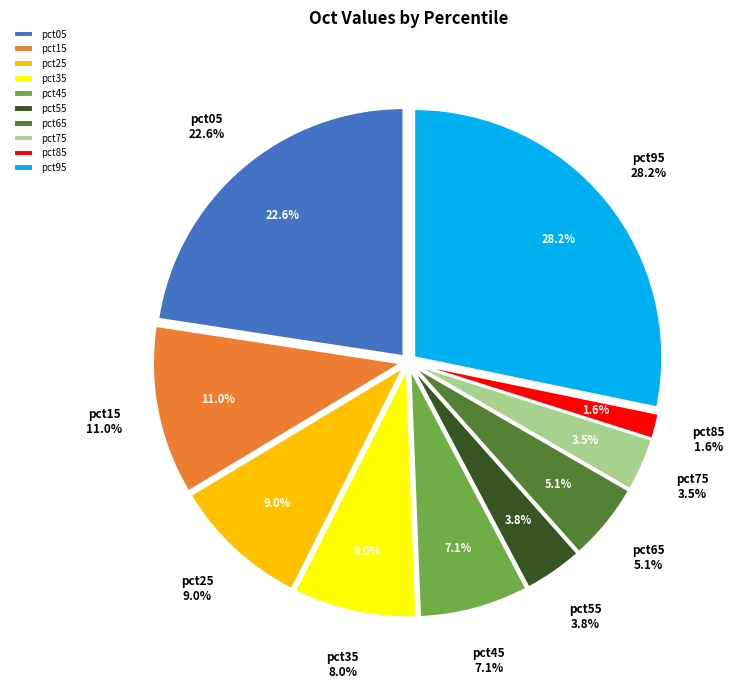

To the nearest percent, what is the average slice percentage?

10%